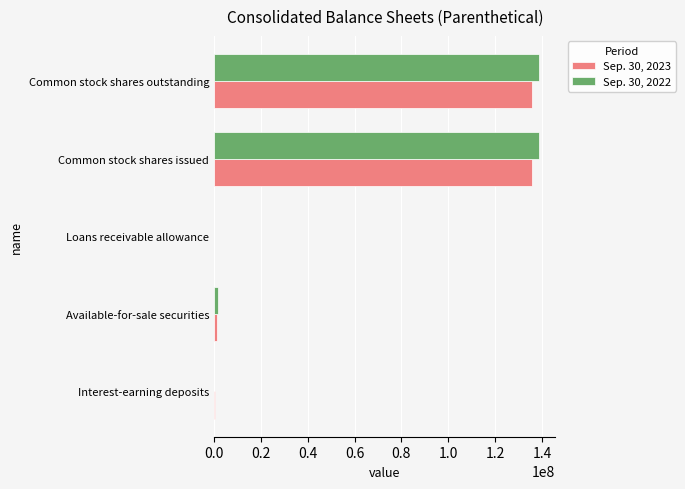

The value of Sep. 30, 2023 at Common stock shares issued is 135936375. True or false?

True